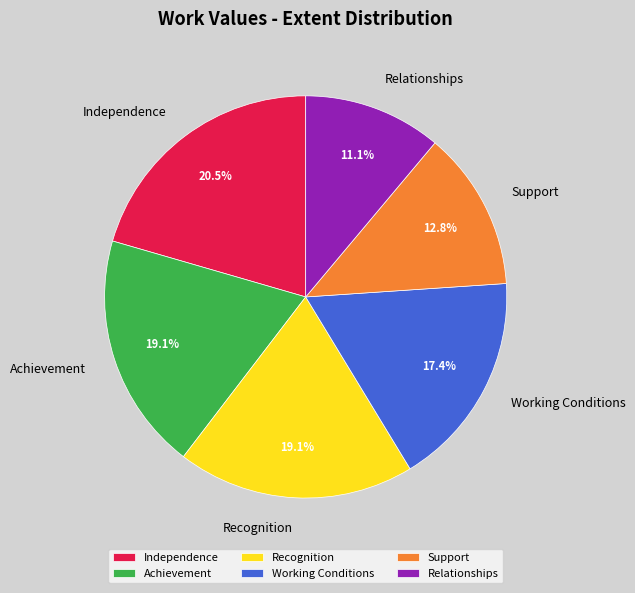

How many slices are in this pie chart?

6